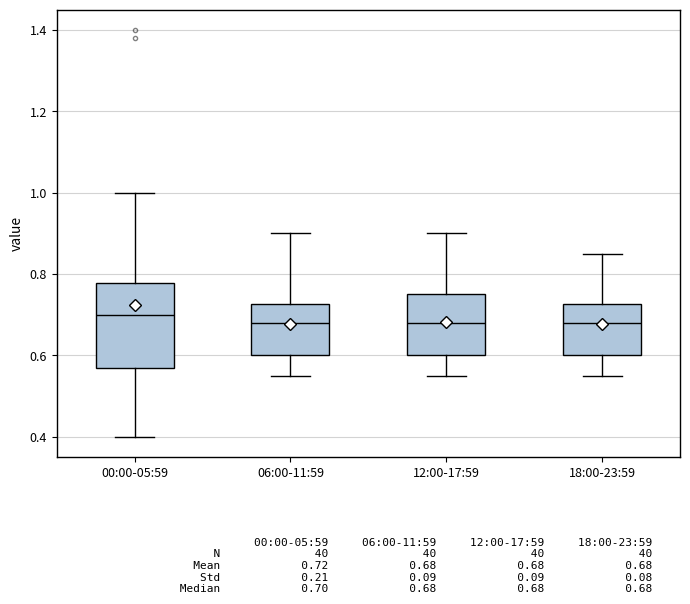

Reading left to right, transcribe this box plot: for each box, give where its median line is, the range the box spans, and where its two whiskers end, as read against the y-axis. The values are not printed on the chart, so give them approximately, as read against the axis.

00:00-05:59: median 0.70, box 0.58 to 0.78, whiskers 0.40 to 1.00
06:00-11:59: median 0.68, box 0.60 to 0.72, whiskers 0.56 to 0.90
12:00-17:59: median 0.68, box 0.60 to 0.76, whiskers 0.56 to 0.90
18:00-23:59: median 0.68, box 0.60 to 0.72, whiskers 0.56 to 0.86